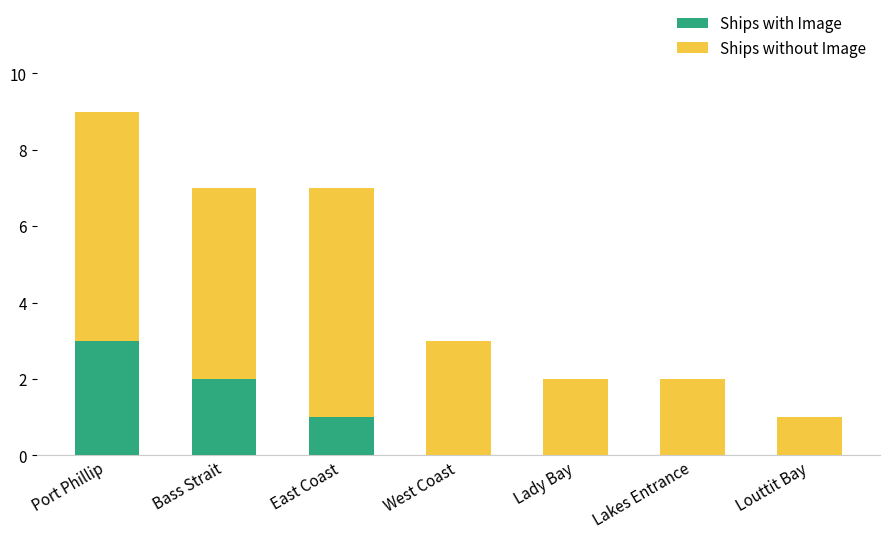

At which category is the sum across all series the highest?

Port Phillip